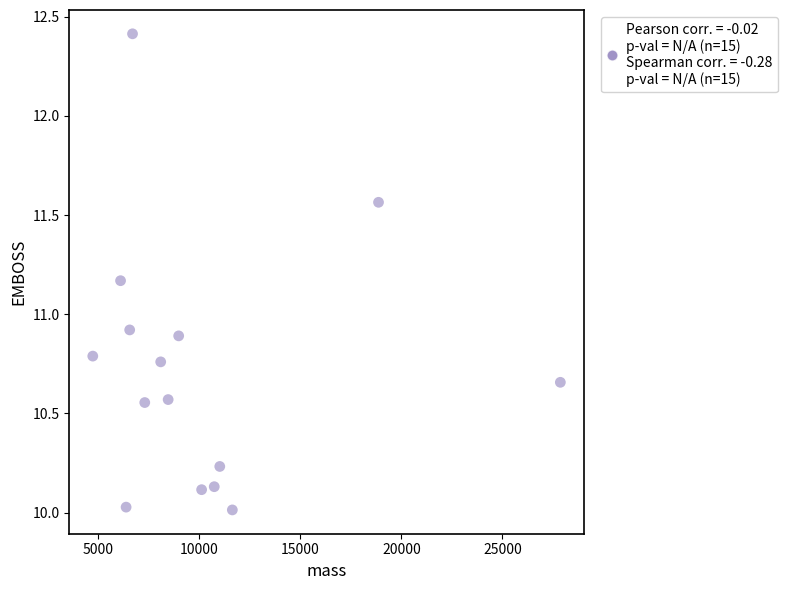

What is the range of Y values (max minus min)?

2.4